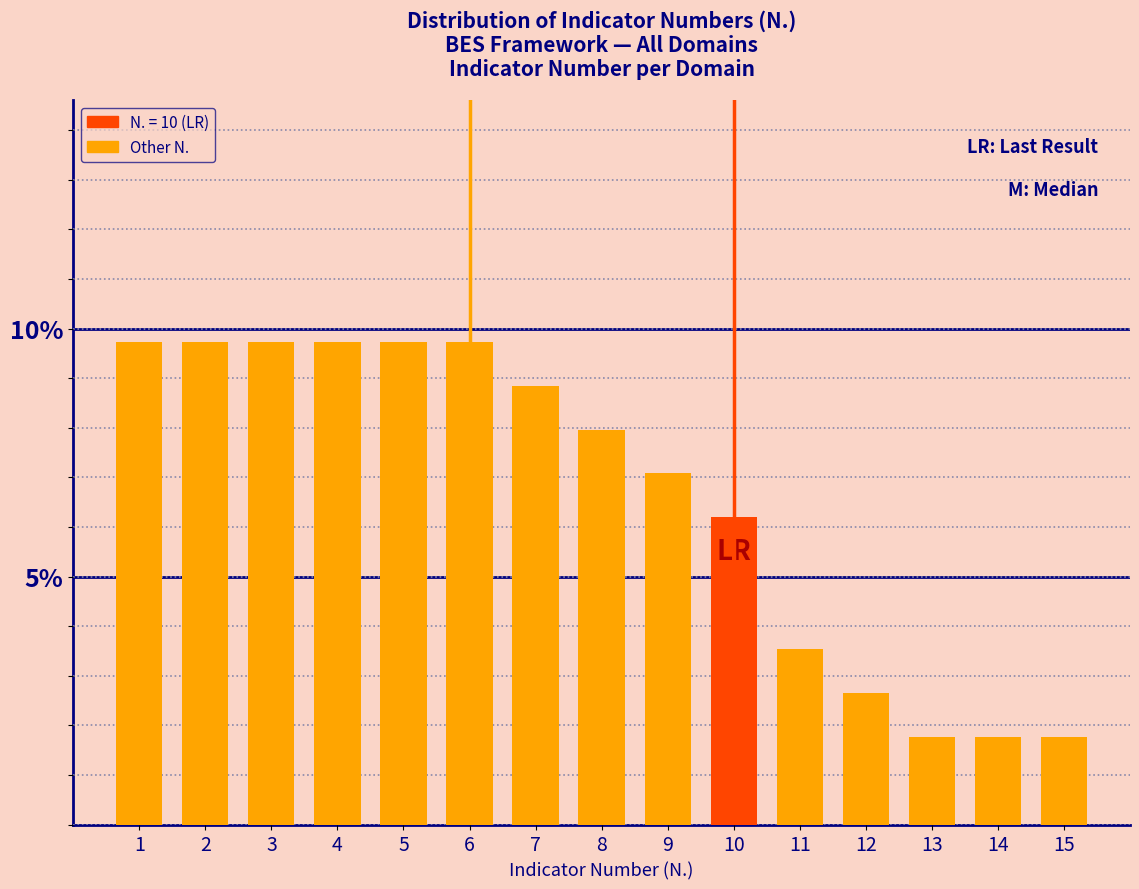

Reading left to right, what are all the values shown in this chart?

1=9.7	2=9.7	3=9.7	4=9.7	5=9.7	6=9.7	7=8.8	8=8.0	9=7.1	10=6.2	11=3.5	12=2.7	13=1.8	14=1.8	15=1.8